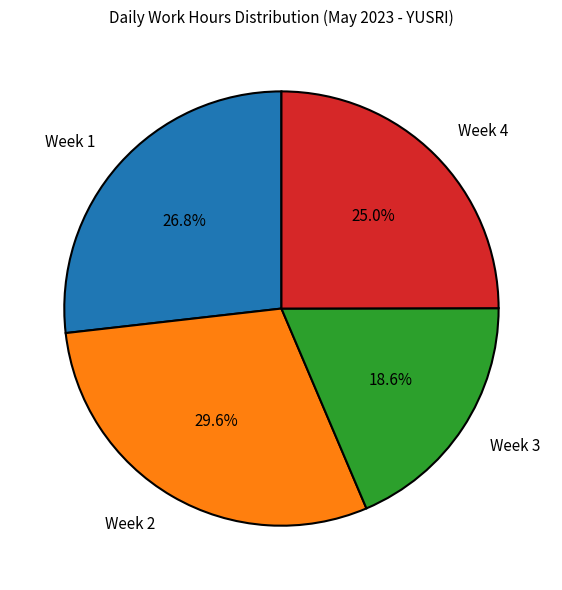

Count the number of slices in the pie.

4